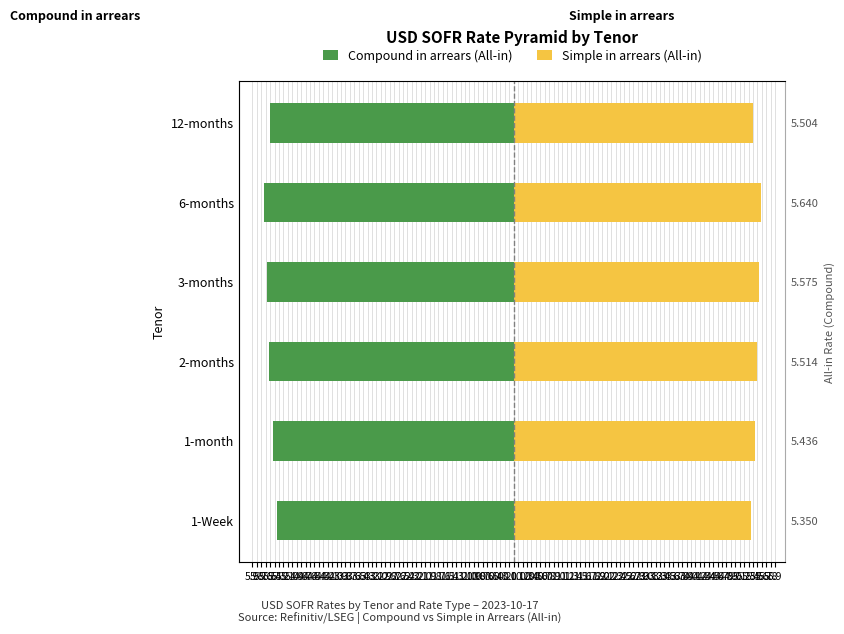

What is the value of the Simple in arrears (All-in) bar at the 1st from the left?

5.3